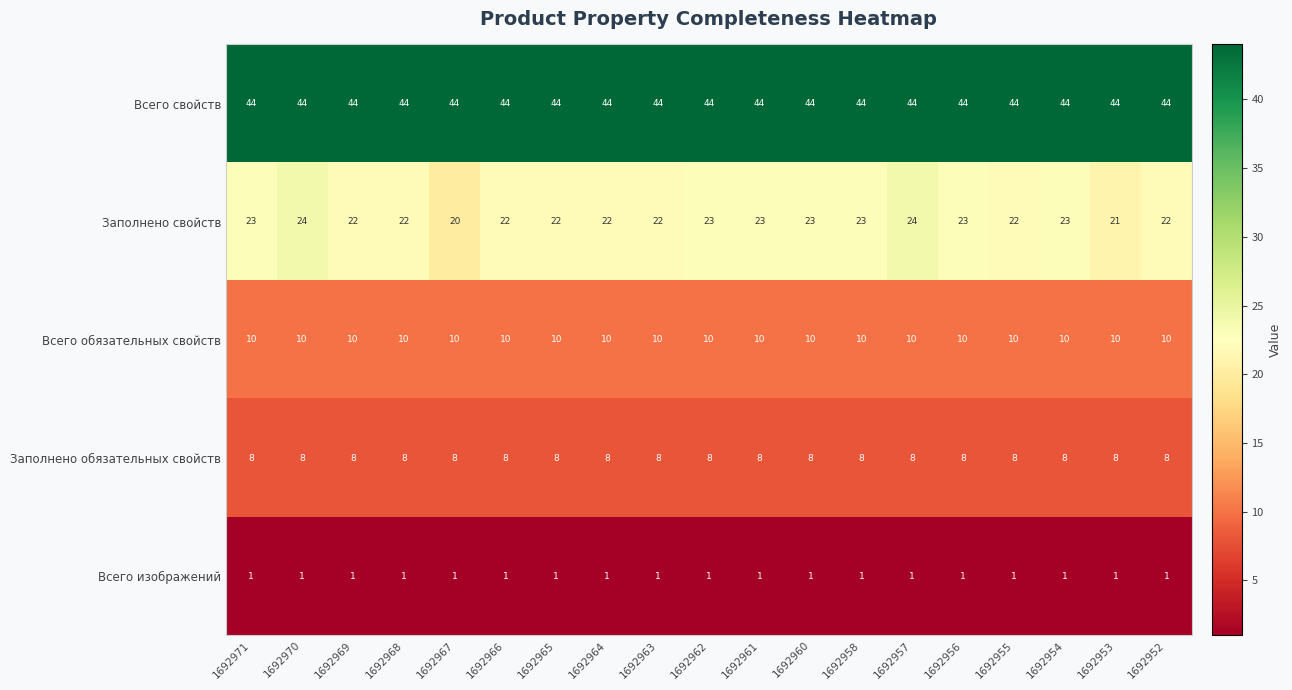

Is it true that Заполнено обязательных свойств equals 8 at 1692963?

True